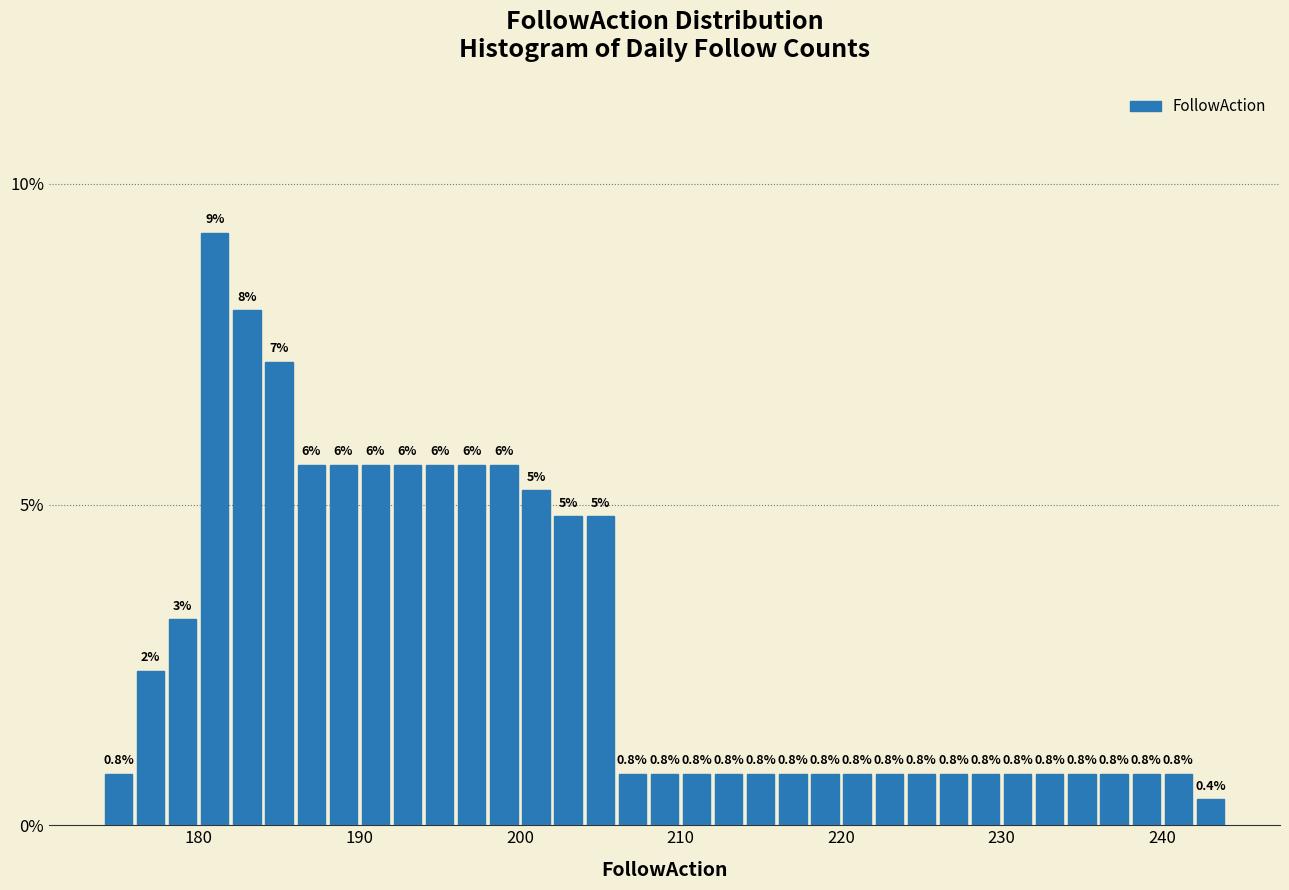

Read against the x-axis, roughly where is the centre of the tallest bar?

181